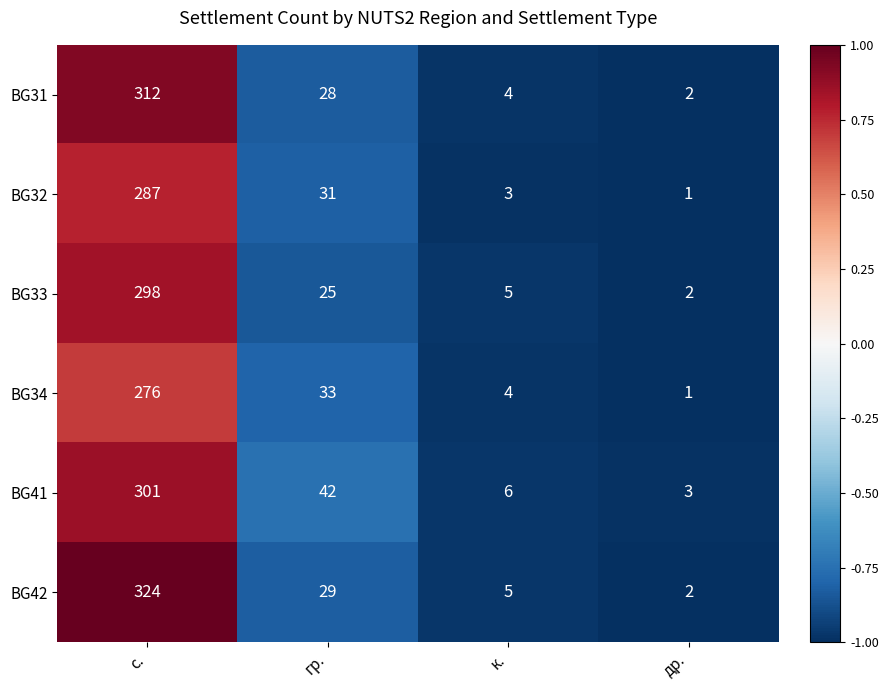

Rank the series by their maximum value, from highest to lowest.

BG42, BG31, BG41, BG33, BG32, BG34